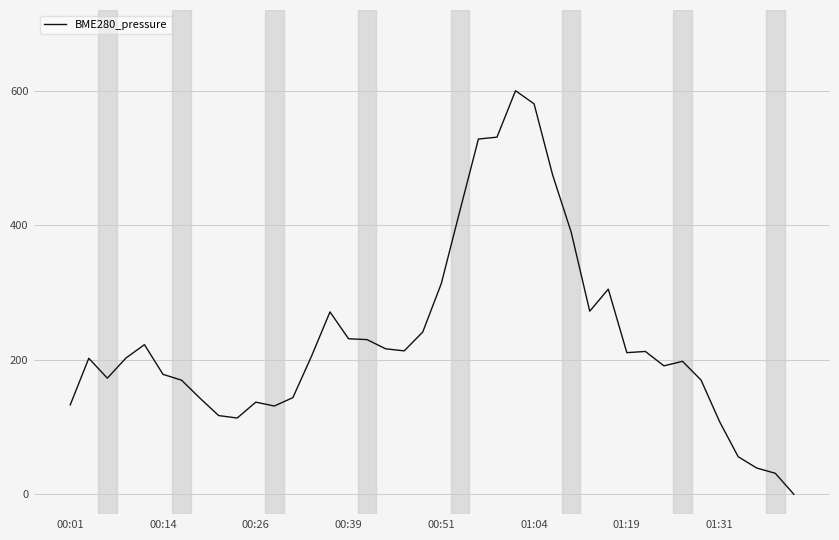

What is the greatest value displayed?

600.0